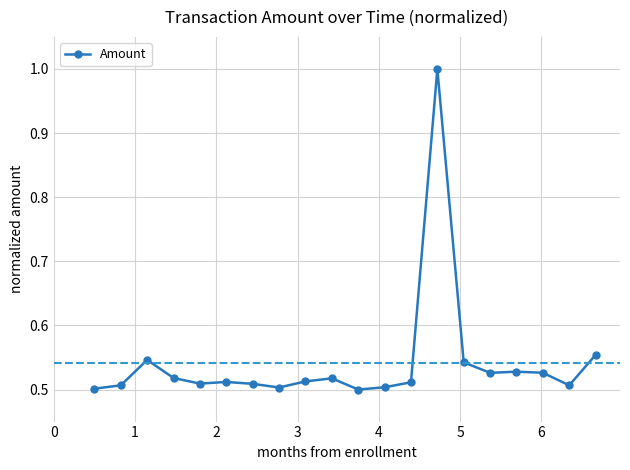

What is the maximum value shown in the chart?

1.0